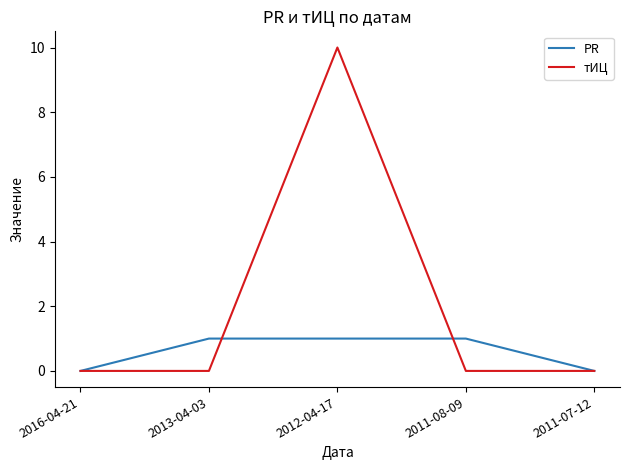

What position from the right is 2012-04-17?

3